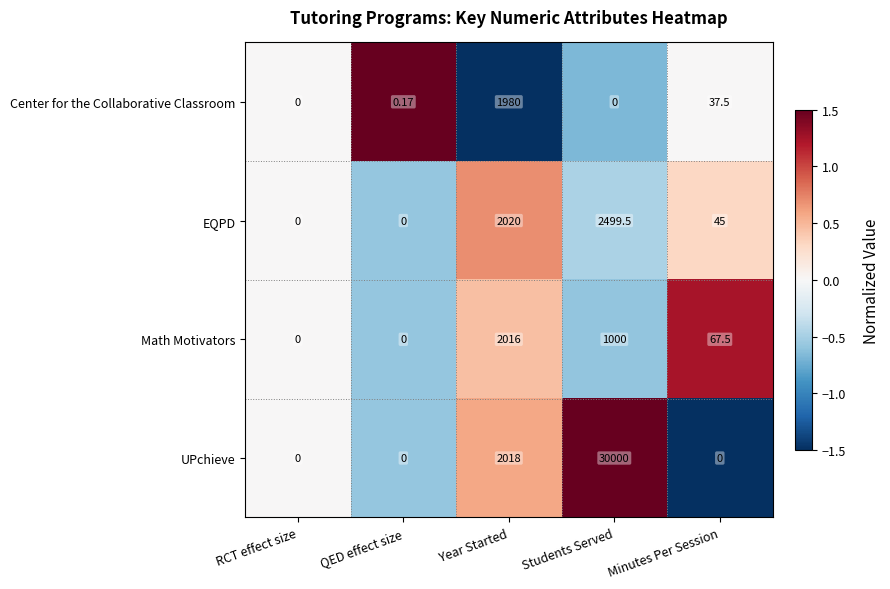

List the series in order of their peak value, highest first.

UPchieve, EQPD, Math Motivators, Center for the Collaborative Classroom